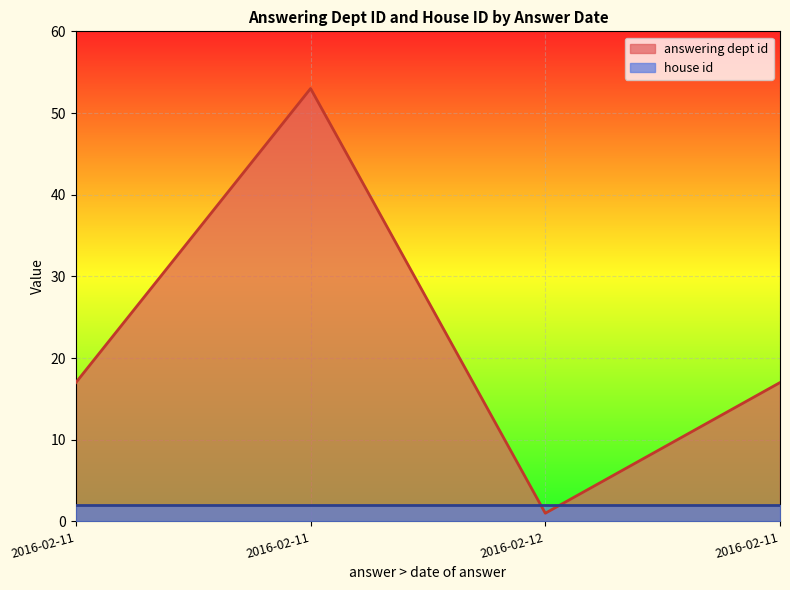

List the labels in order of value, largest first.

2016-02-11, 2016-02-11, 2016-02-11, 2016-02-12